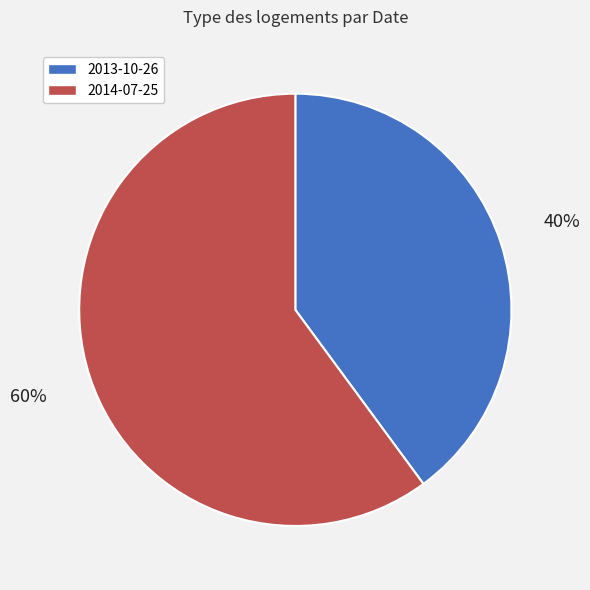

How many slices are in this pie chart?

2